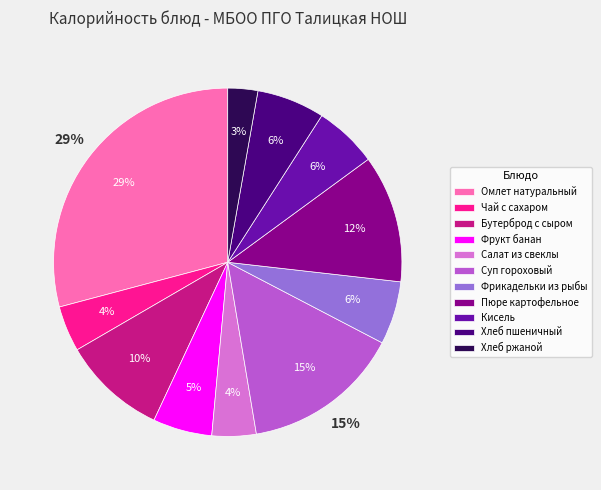

Which has a higher value, Фрукт банан or Хлеб пшеничный?

Хлеб пшеничный